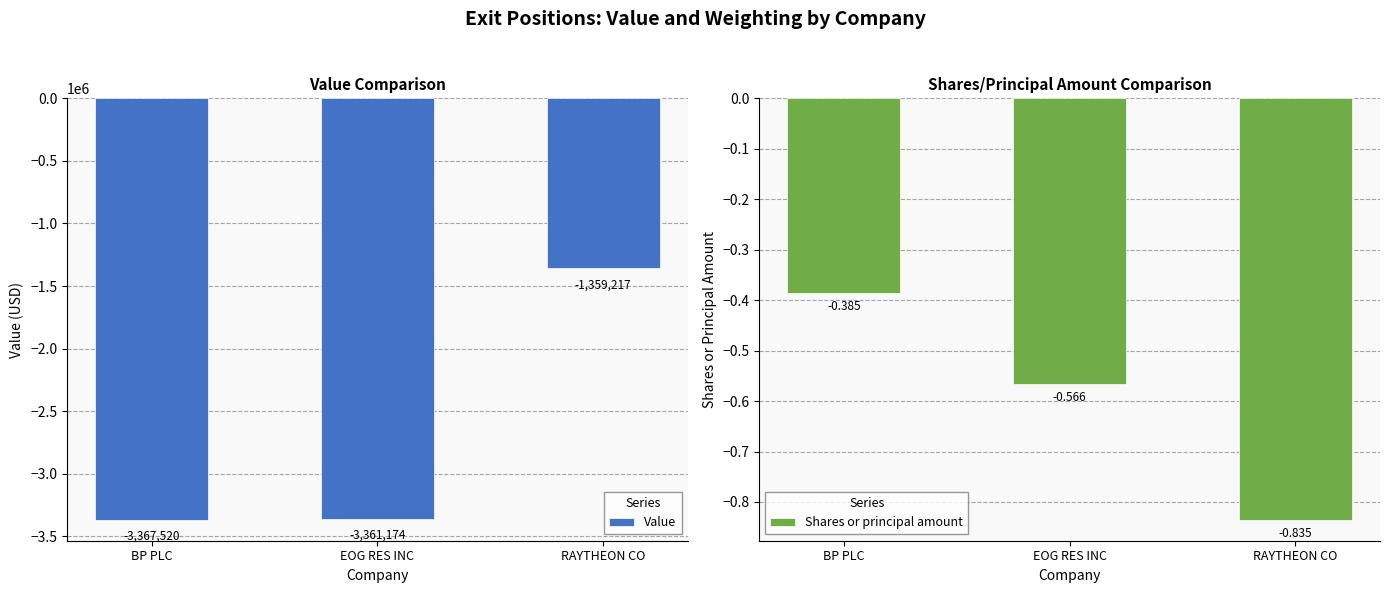

List the series in order of their peak value, highest first.

Shares or principal amount, Value